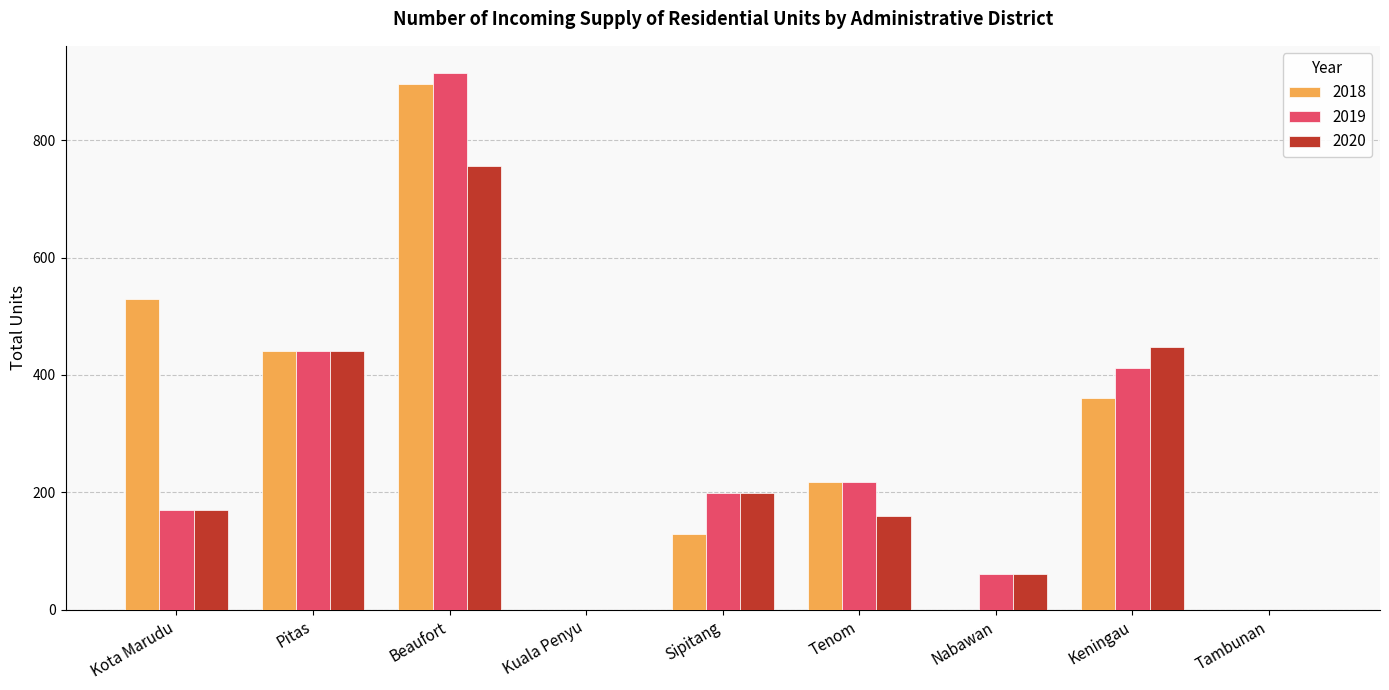

How many distinct data groups are displayed?

3